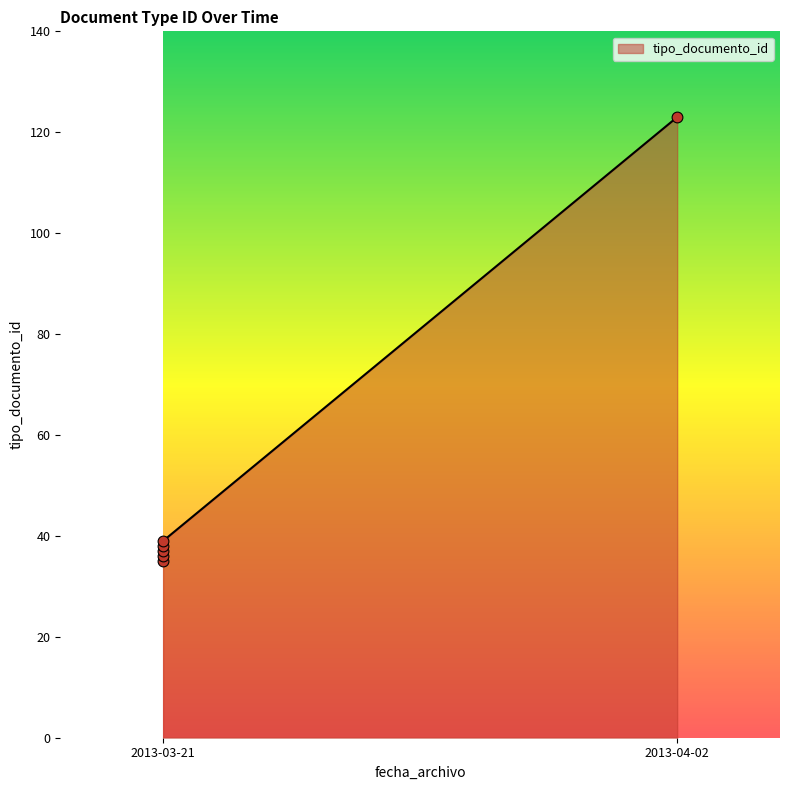

What is the ratio of the value at 2013-04-02 to the value at 2013-03-21?

3.5